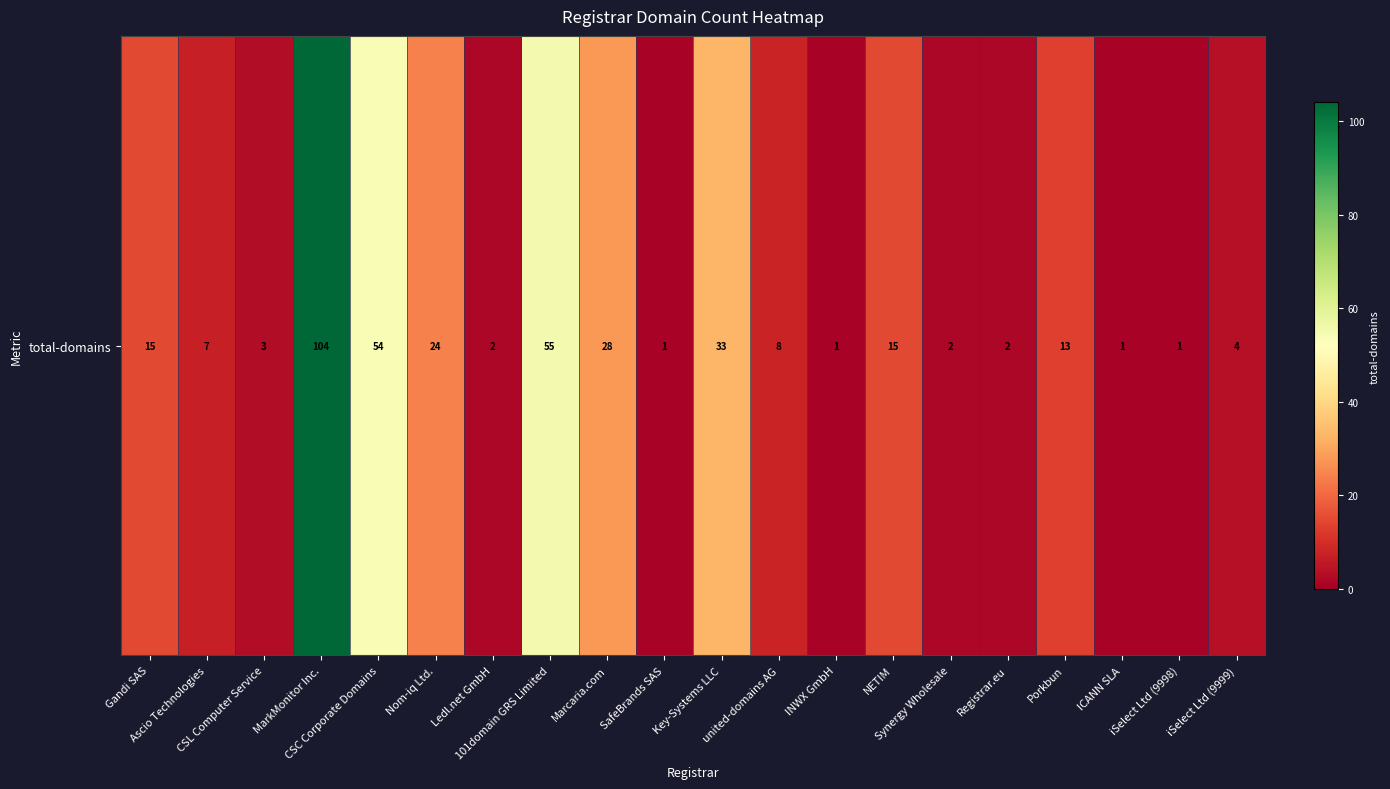

How many values are below 8?

10